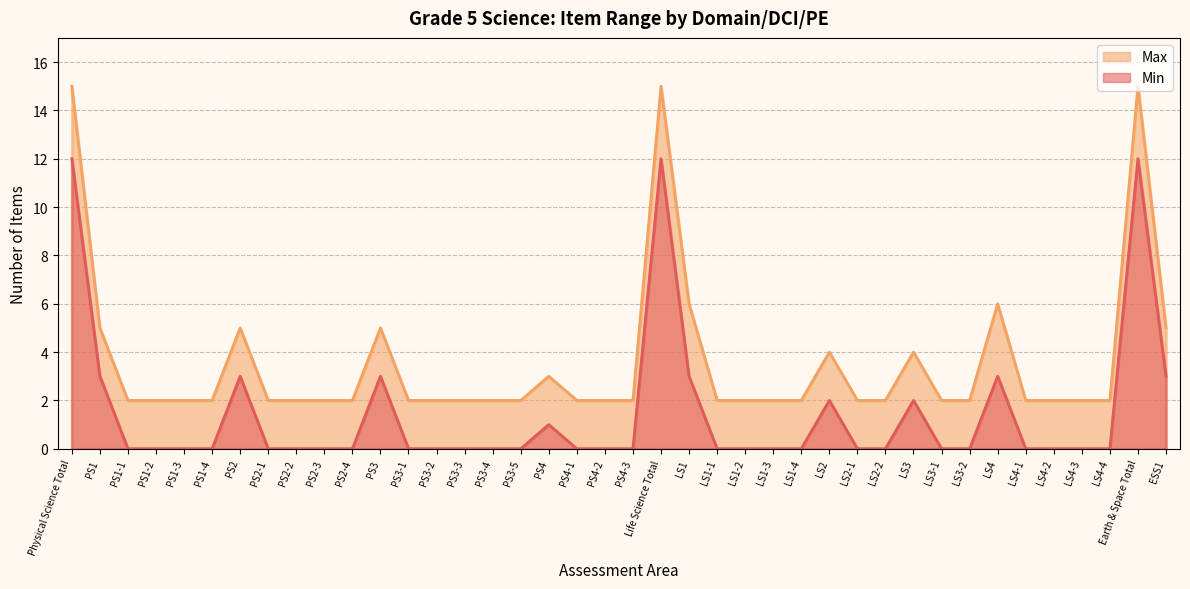

Reading left to right, list all the values displayed in this chart.

Min: 12	3	0	0	0	0	3	0	0	0	0	3	0	0	0	0	0	1	0	0	0	12	3	0	0	0	0	2	0	0	2	0	0	3	0	0	0	0	12	3
Max: 15	5	2	2	2	2	5	2	2	2	2	5	2	2	2	2	2	3	2	2	2	15	6	2	2	2	2	4	2	2	4	2	2	6	2	2	2	2	15	5